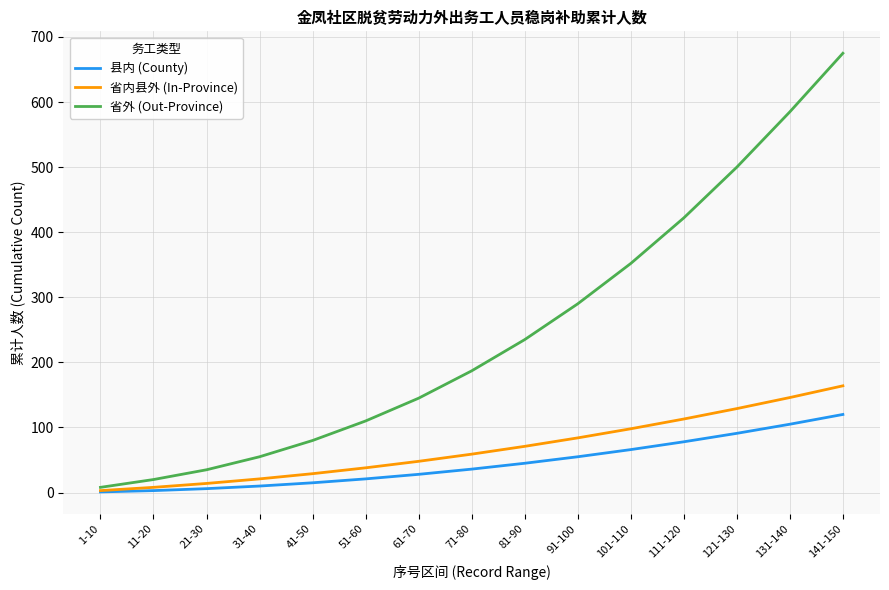

Rank the series by their maximum value, from highest to lowest.

省外 (Out-Province), 省内县外 (In-Province), 县内 (County)